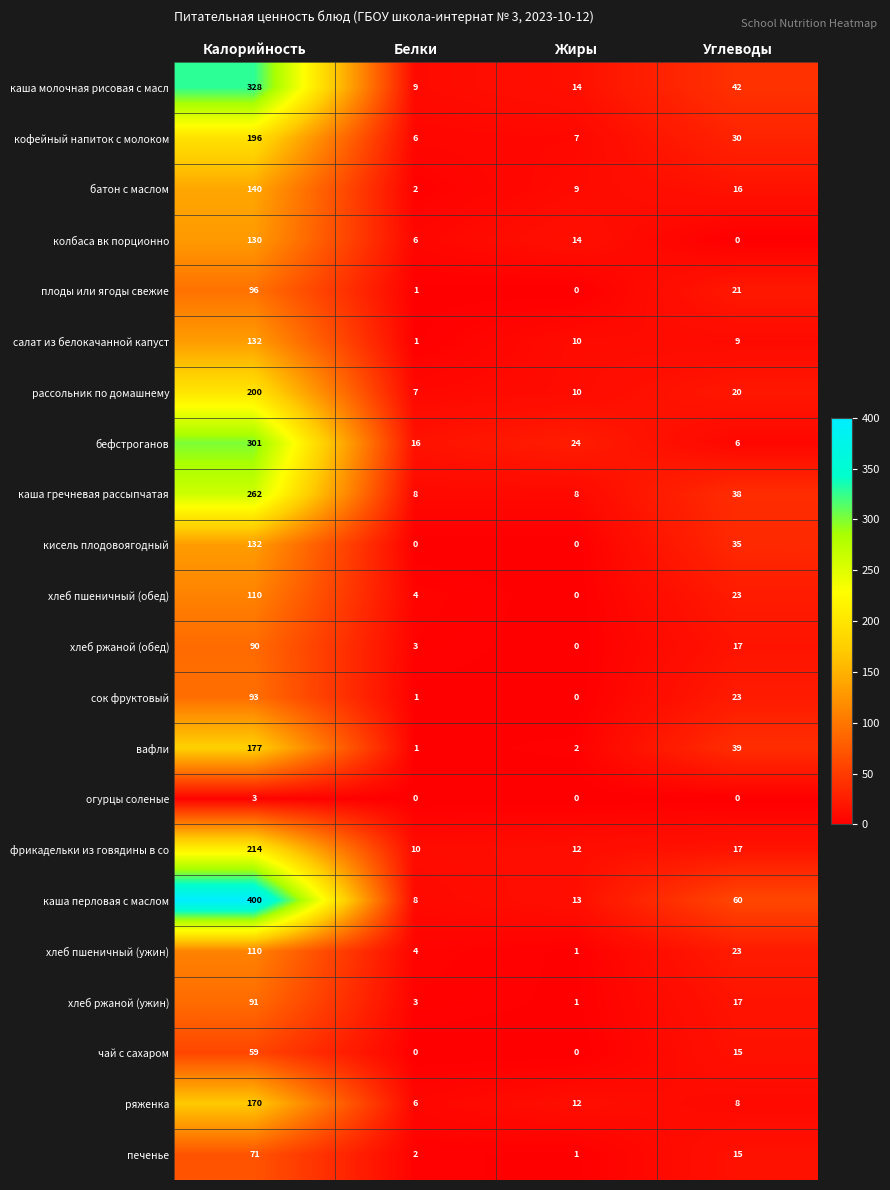

Rank the categories by рассольник по домашнему value from lowest to highest.

Белки, Жиры, Углеводы, Калорийность